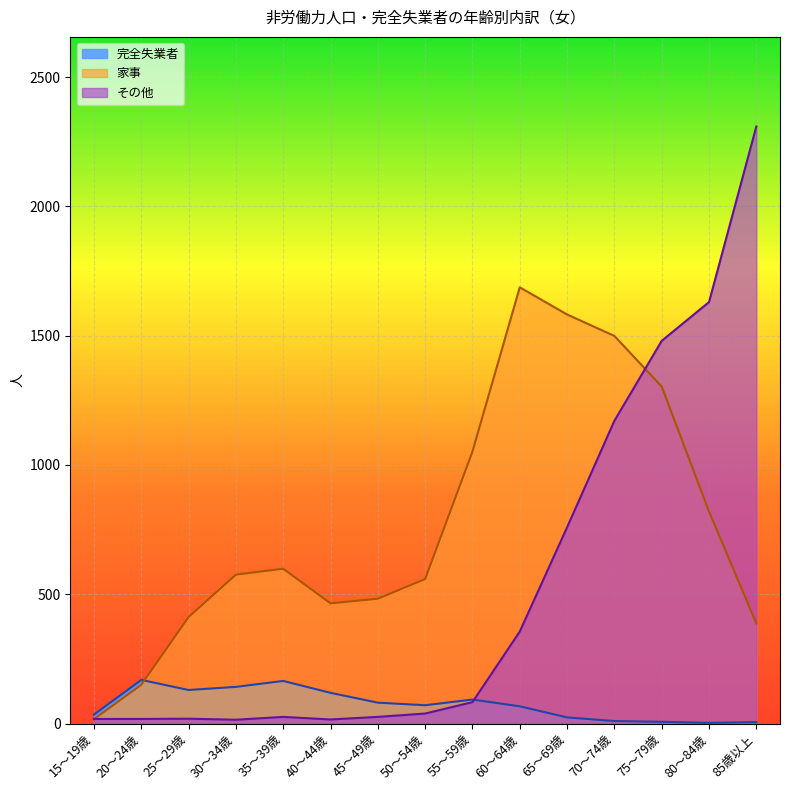

What is the spread (max minus min) of values at 85歳以上?

2303